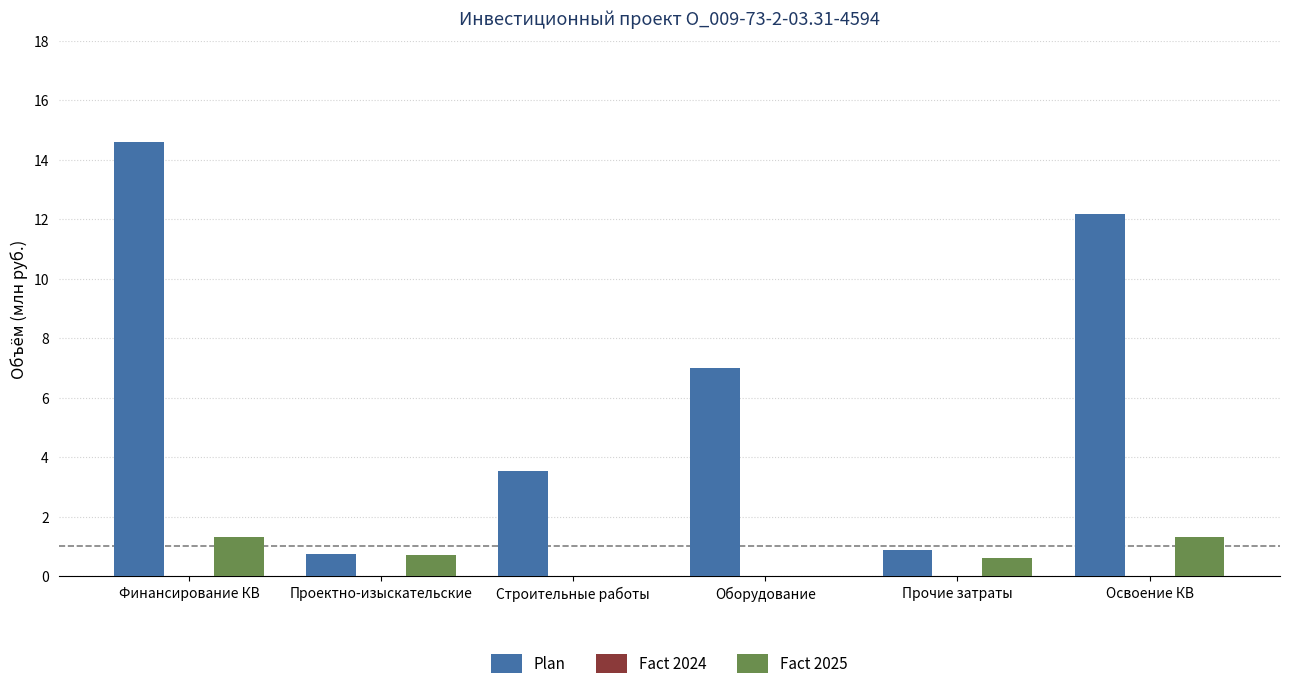

Between Прочие затраты and Освоение КВ, which series saw the biggest shift?

Plan